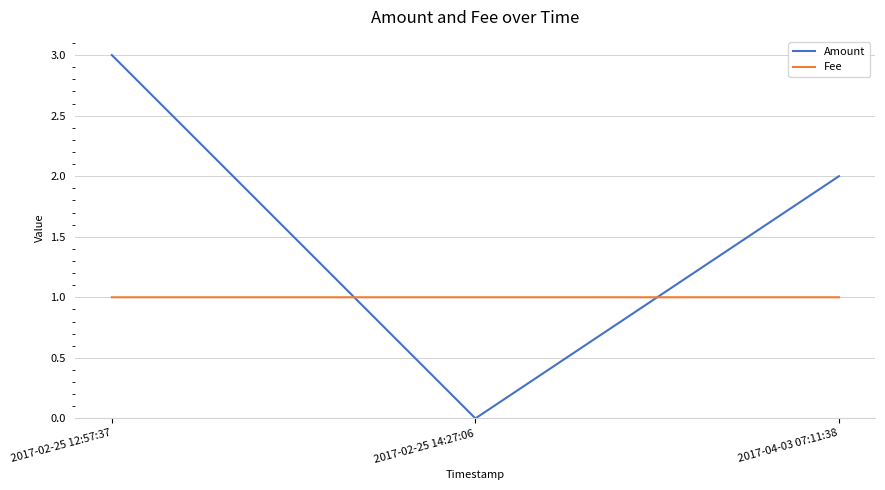

At which category is the sum across all series the highest?

2017-02-25 12:57:37